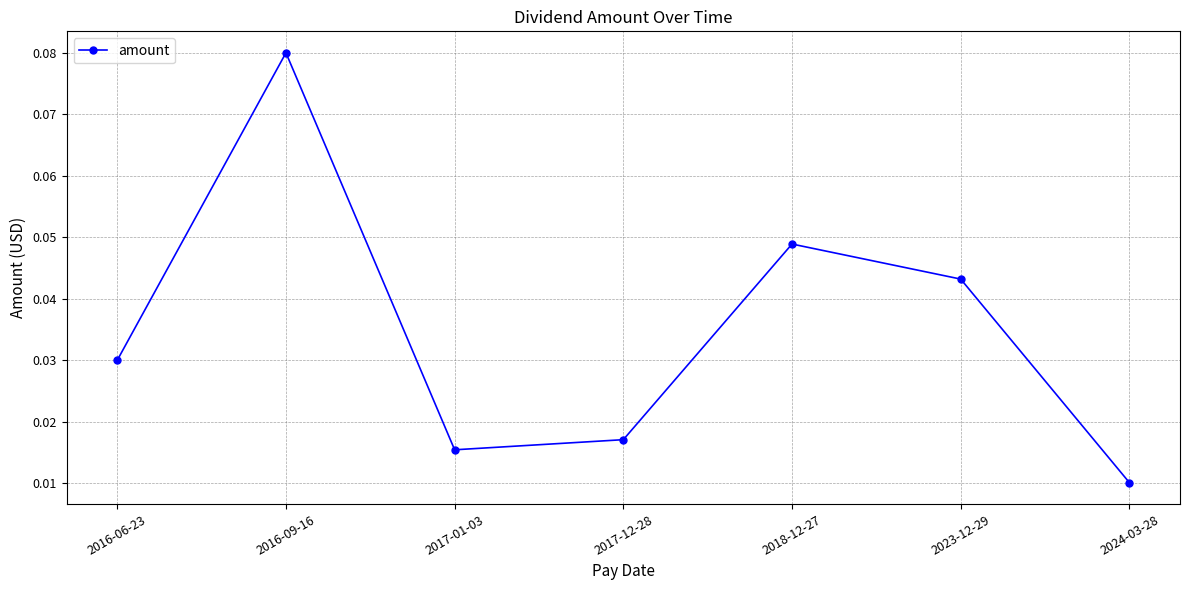

List the labels in order of value, smallest first.

2024-03-28, 2017-01-03, 2017-12-28, 2016-06-23, 2023-12-29, 2018-12-27, 2016-09-16